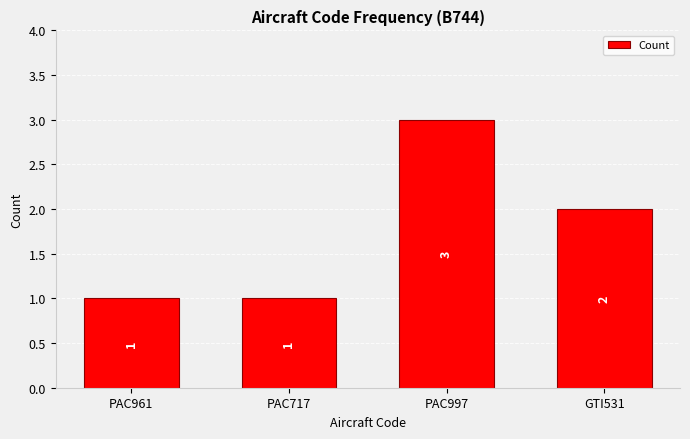

Reading right to left, transcribe all the data shown in this chart.

2	3	1	1